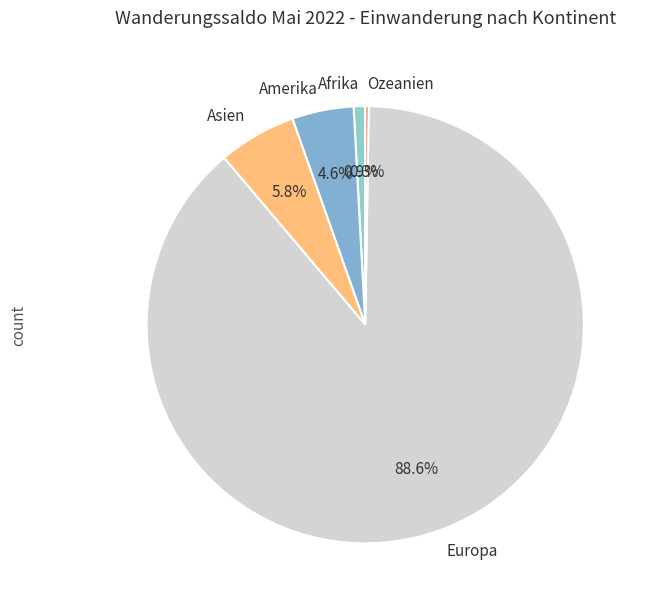

Between Asien and Europa, which is larger?

Europa